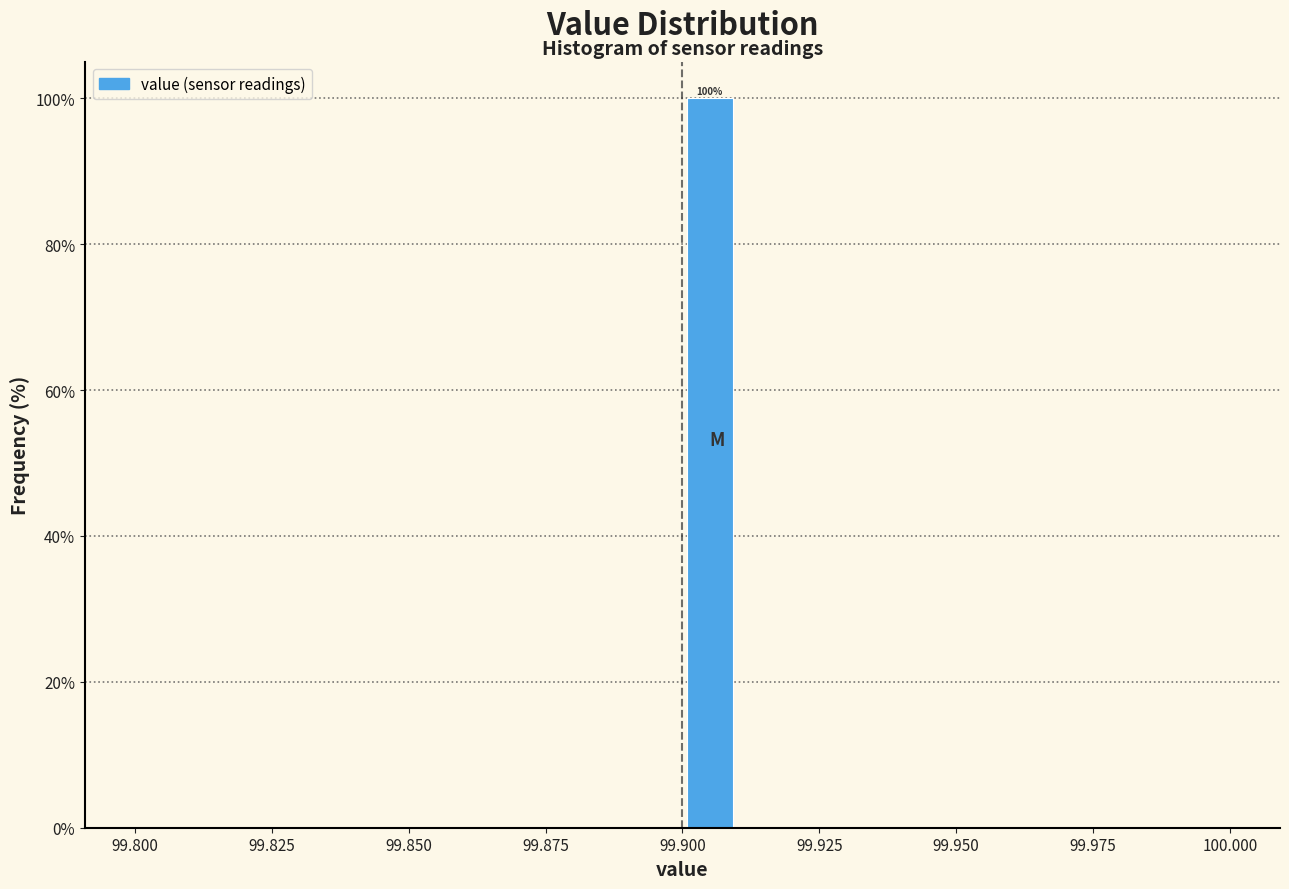

Read against the x-axis, roughly where is the centre of the tallest bar?

99.905